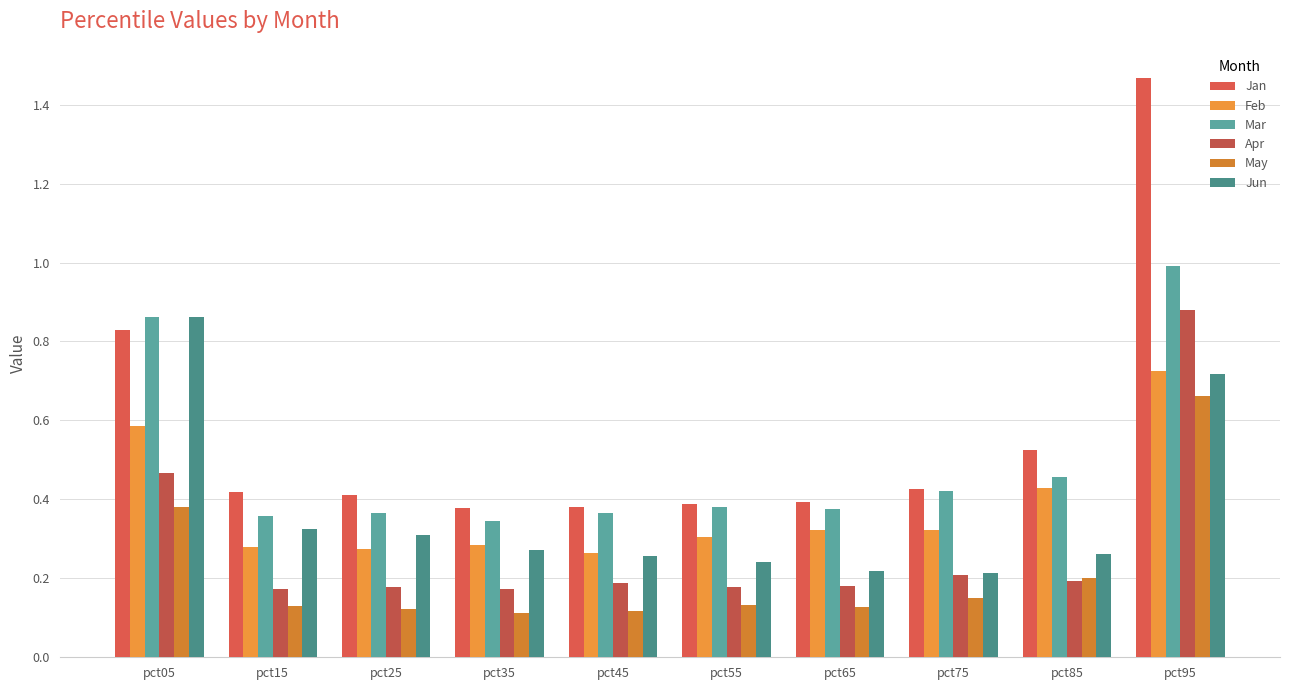

What is the average value of the Jan series?

0.6